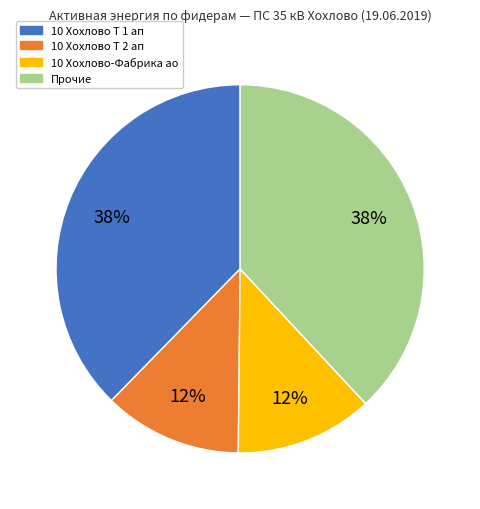

To the nearest percent, what is the average slice percentage?

25%